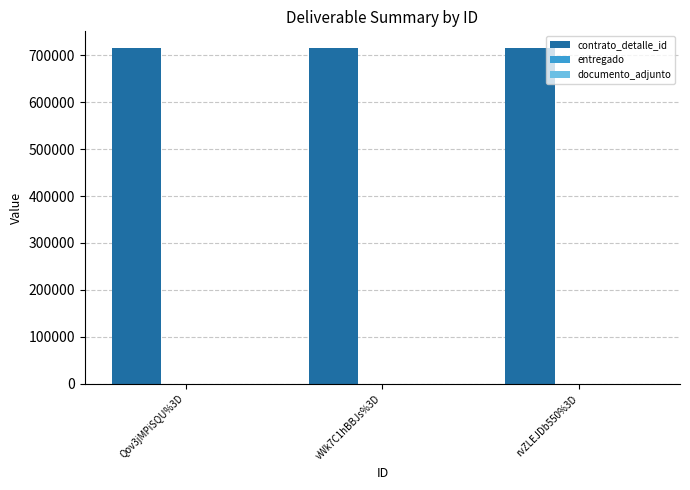

How many series are shown in this chart?

3